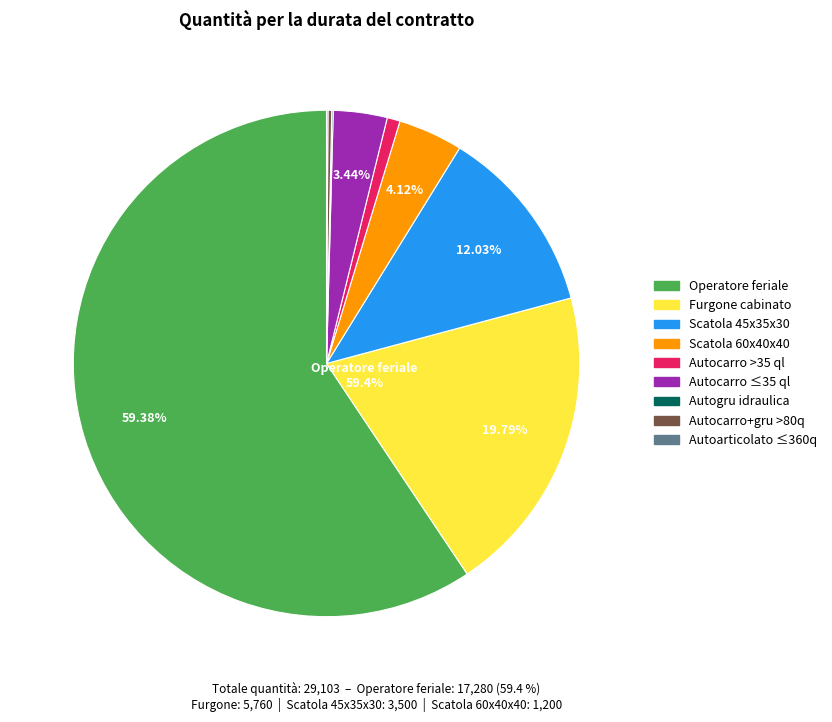

To the nearest percent, what is the average slice percentage?

11%